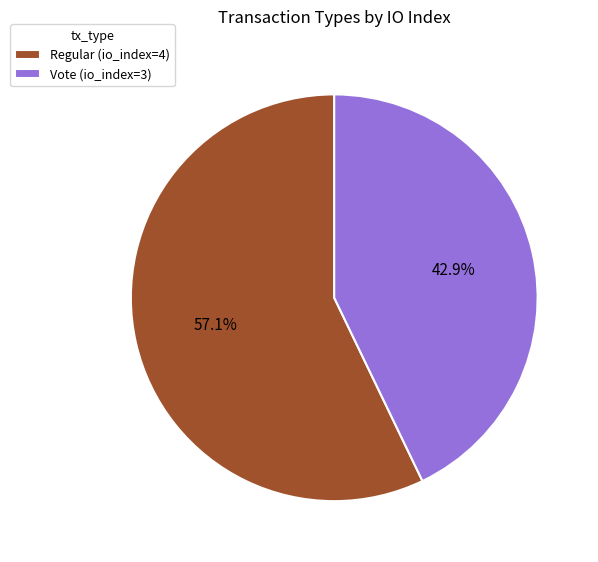

How much of the chart is everything except Vote?

57.1%